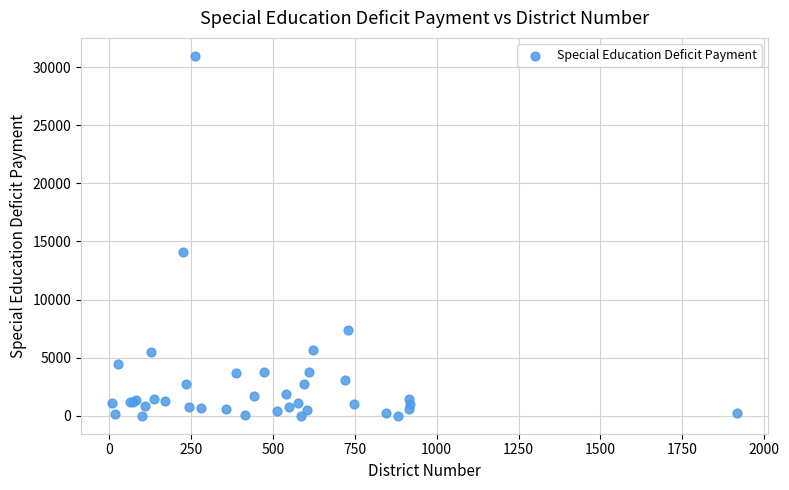

What Y value in the scatter plot is closest to 15488?

14134